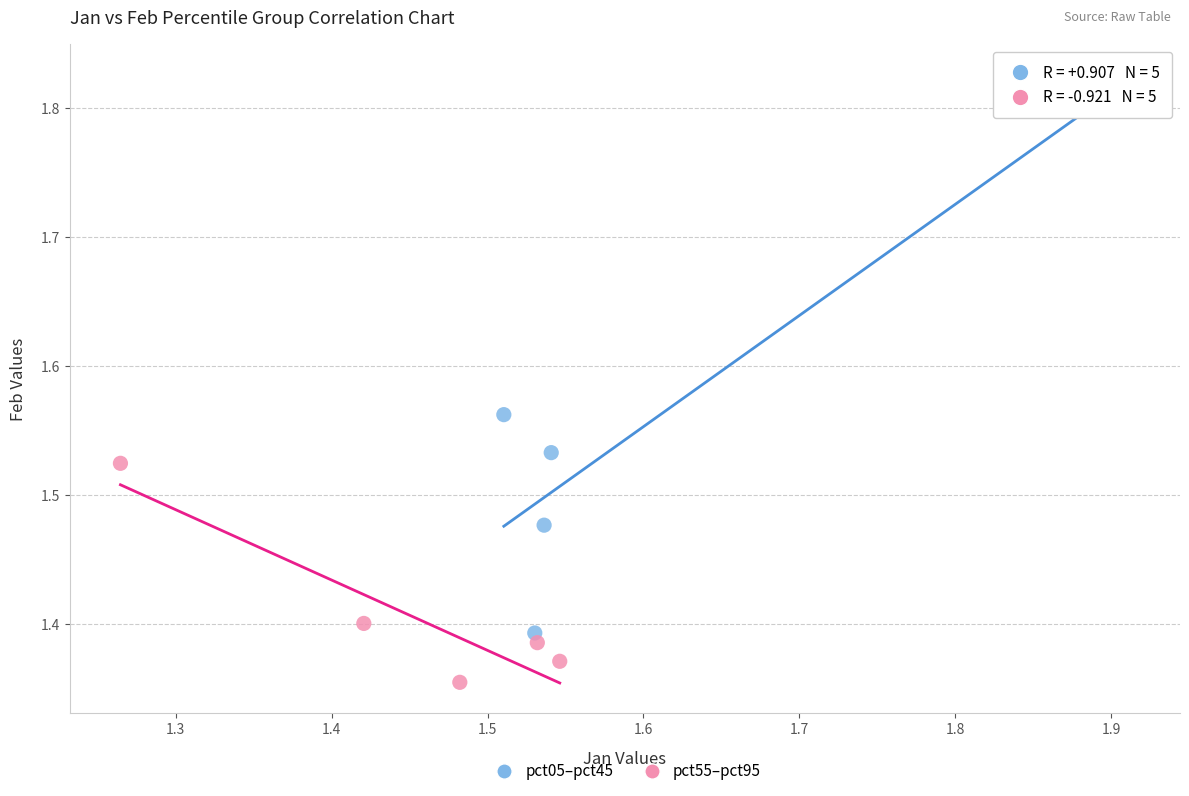

Which series has the widest spread of Y values?

pct05–pct45